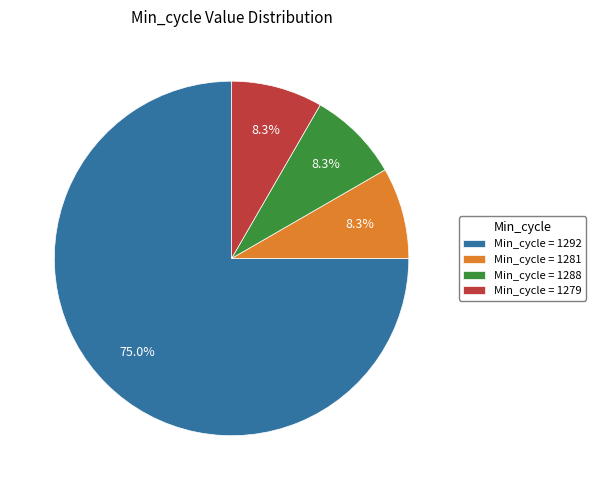

How many slices are in this pie chart?

4